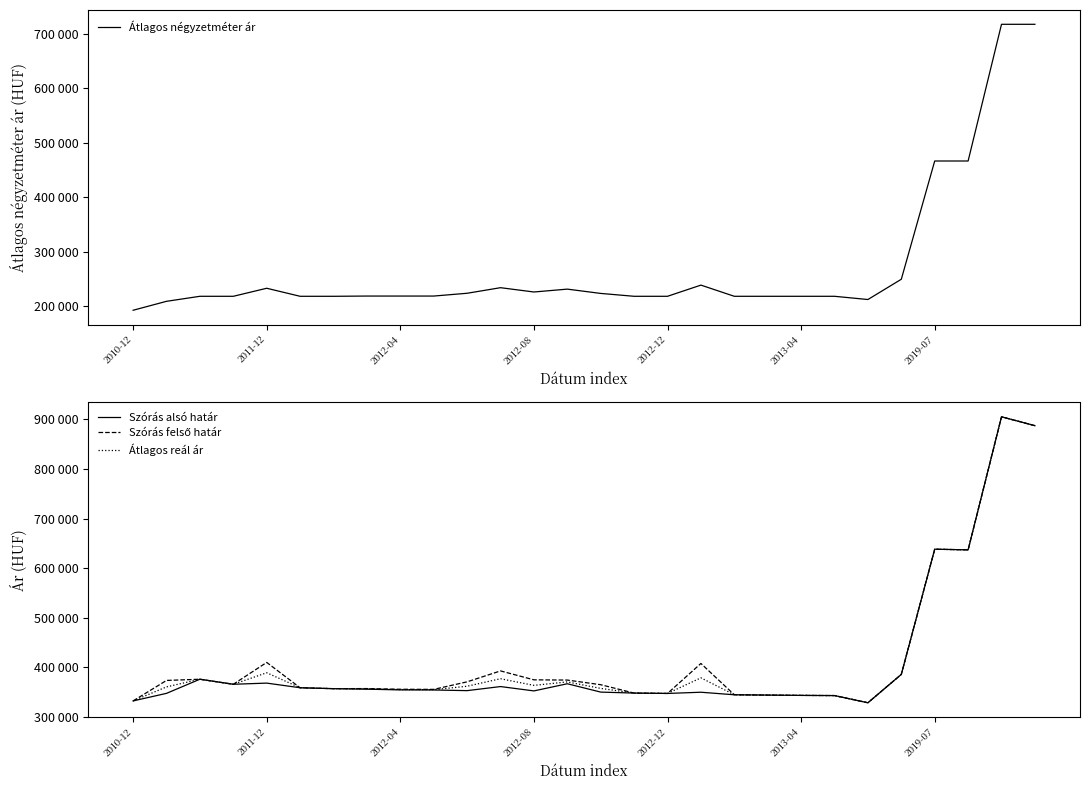

What is the maximum value shown in the chart?

905296